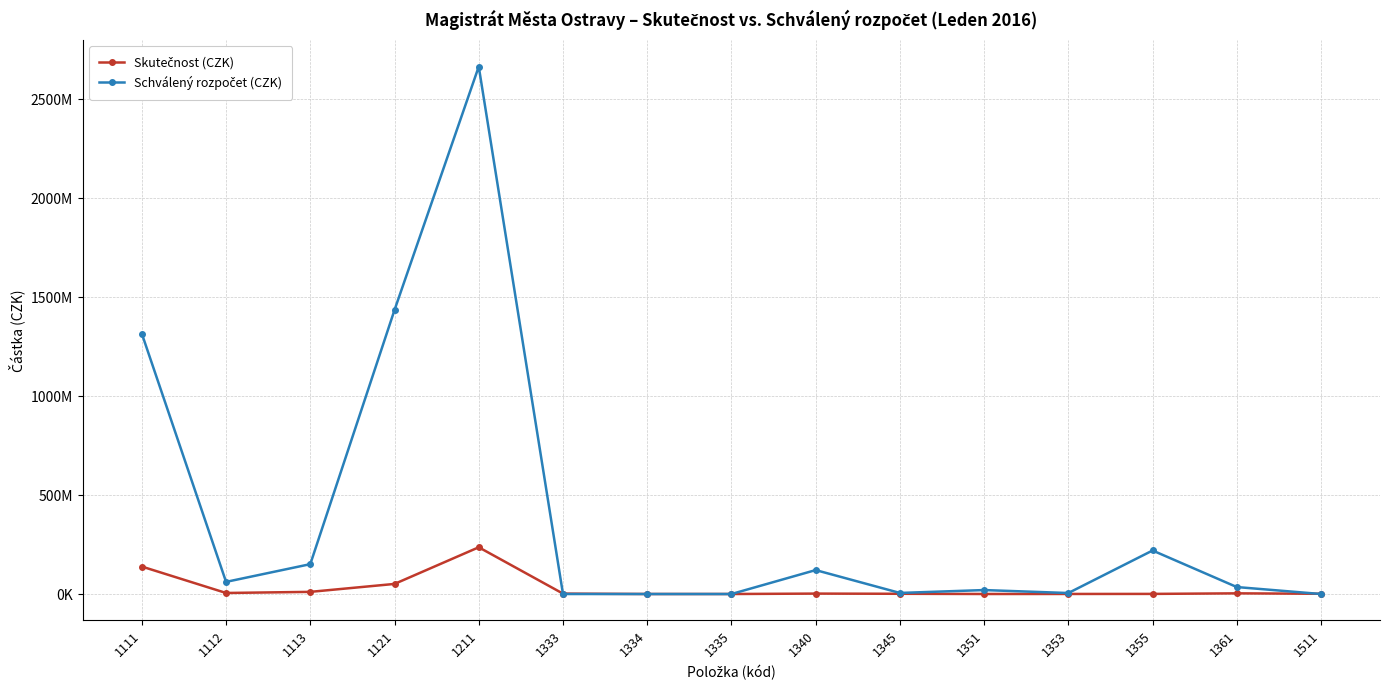

List the series in order of their peak value, lowest first.

Skutečnost (CZK), Schválený rozpočet (CZK)